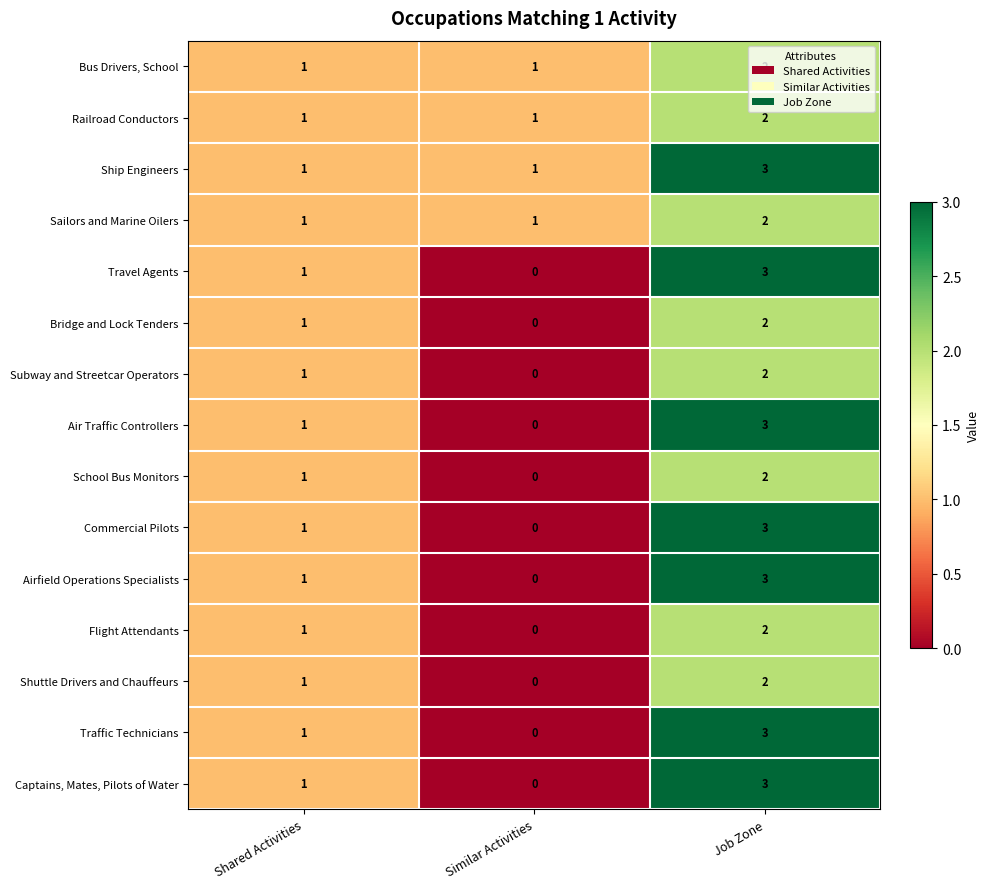

Which label corresponds to the largest value in the chart?

Job Zone